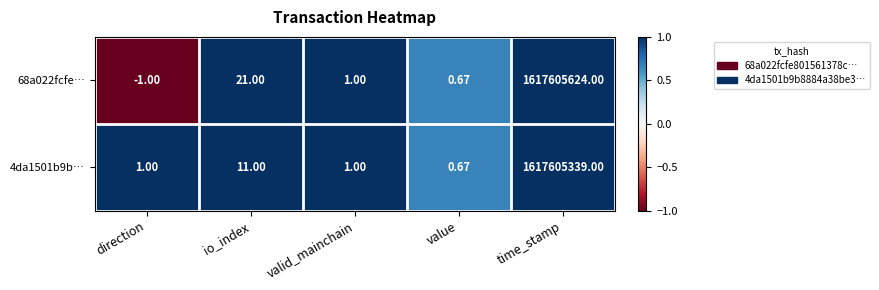

How many categories are shown in the chart?

5